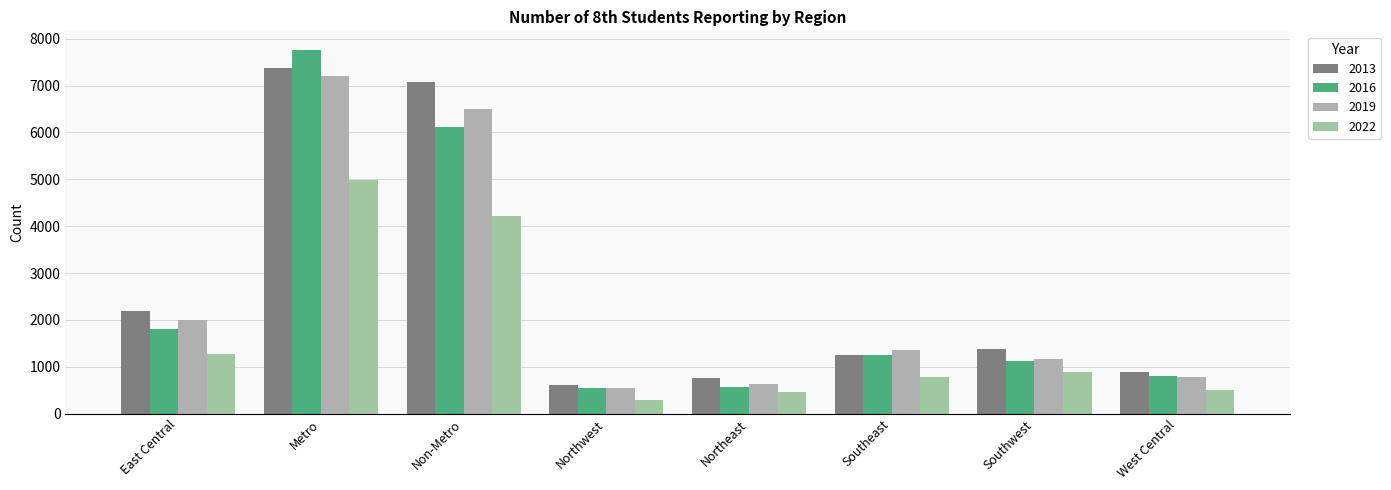

Reading left to right, extract all data points from this chart.

2013: 2190	7365	7080	608	756	1256	1380	890
2016: 1810	7769	6111	538	566	1263	1125	809
2019: 2007	7202	6505	550	644	1353	1177	774
2022: 1275	4986	4223	295	473	782	887	511